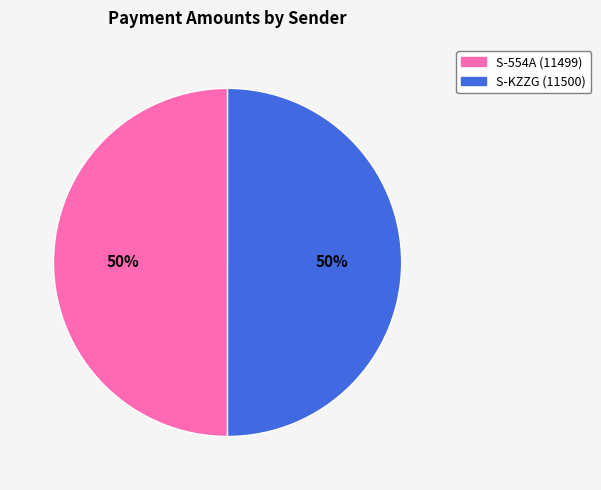

What is the smallest slice in the pie chart?

S-554A-CXT6-HEWY-8KGNP